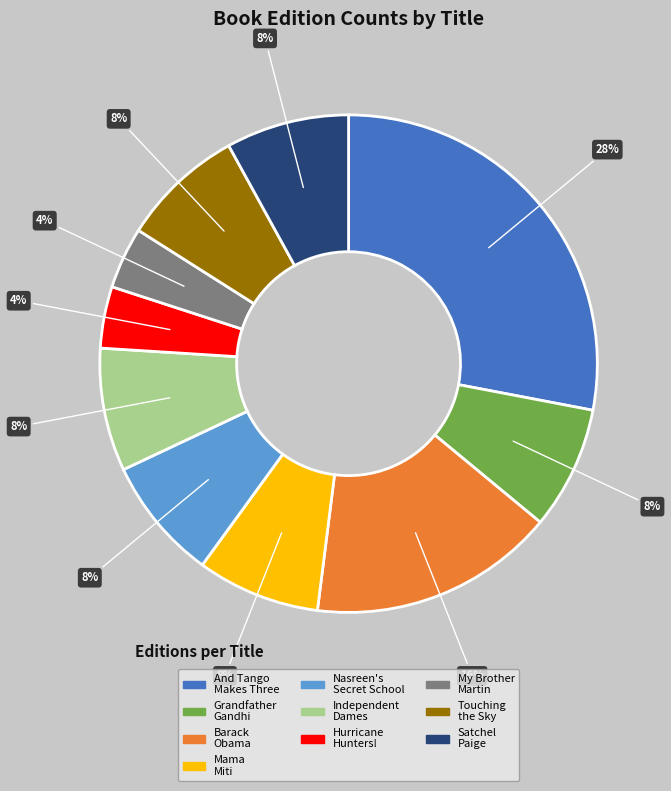

To the nearest percent, what is the average slice percentage?

10%